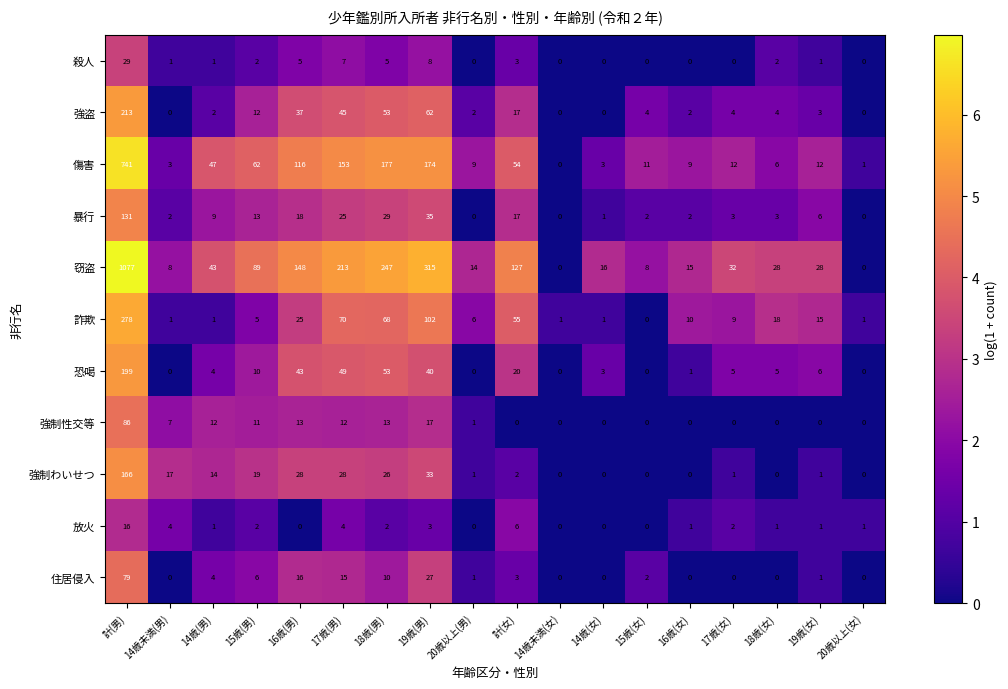

At which label is 強制性交等 closest to 43?

19歳(男)